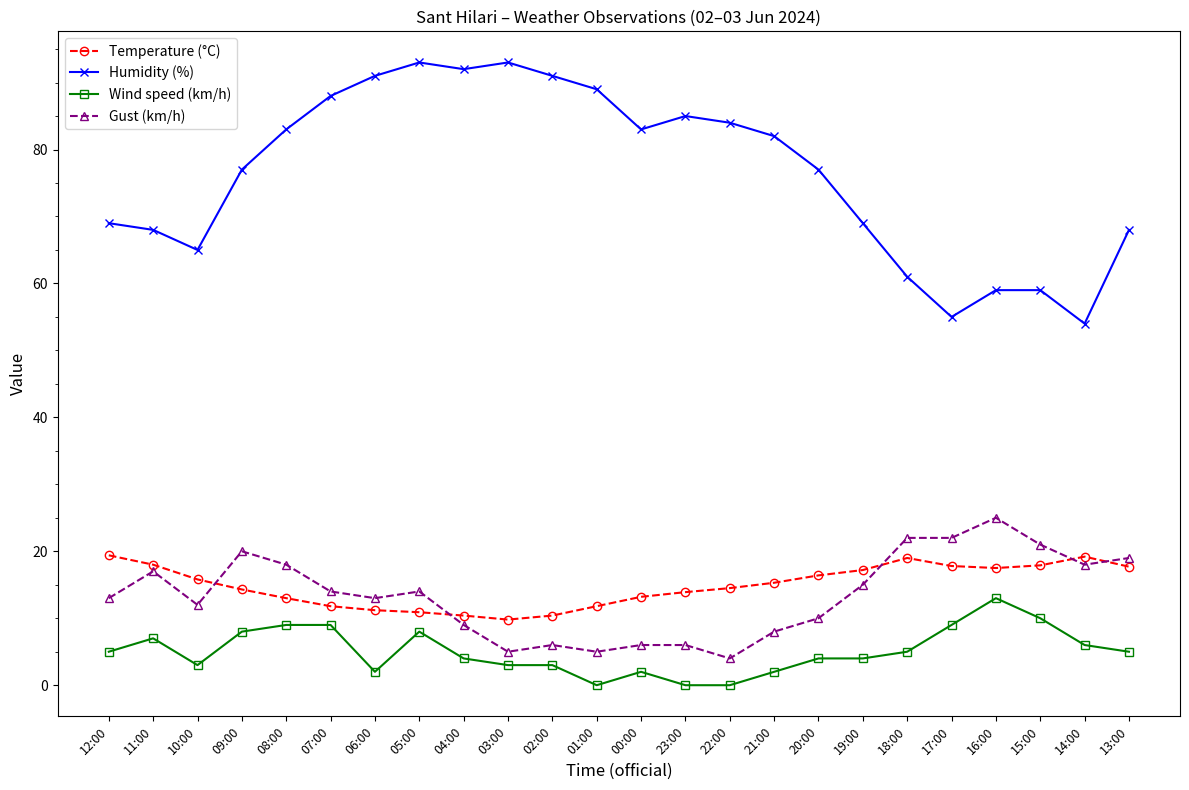

What is the total value across all series at 10:00?

95.8